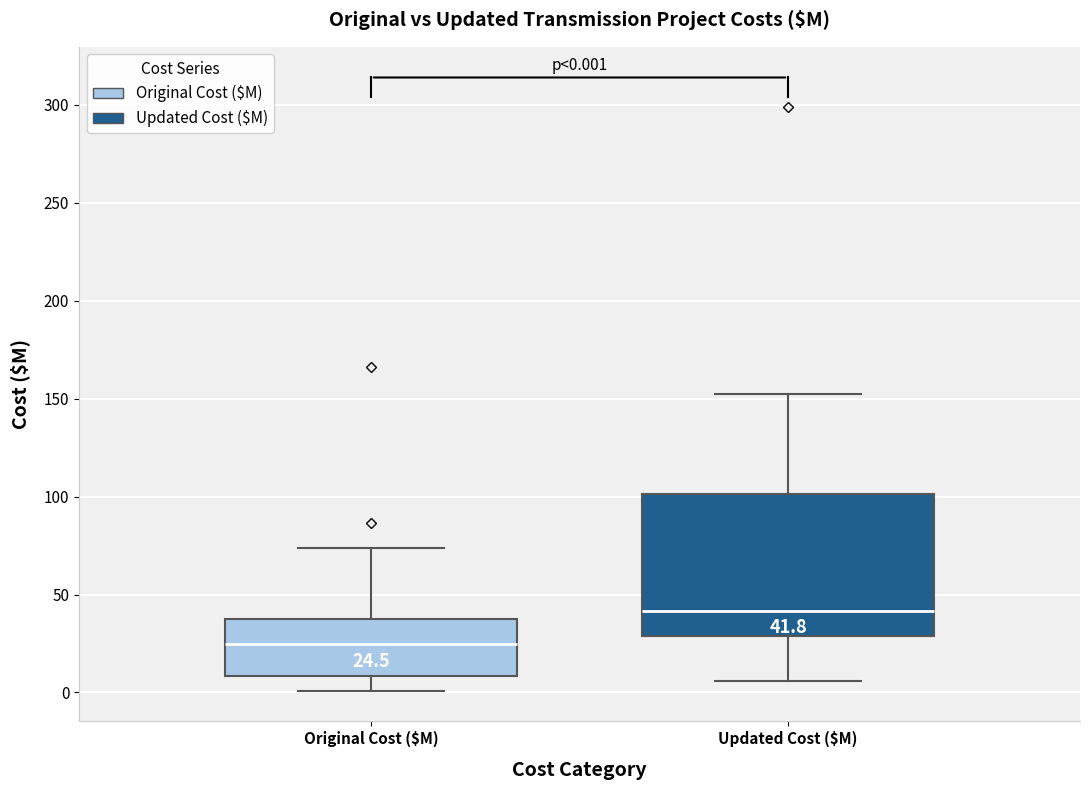

Comparing the boxes themselves (not the whiskers), which one is the tallest?

Updated Cost ($M)